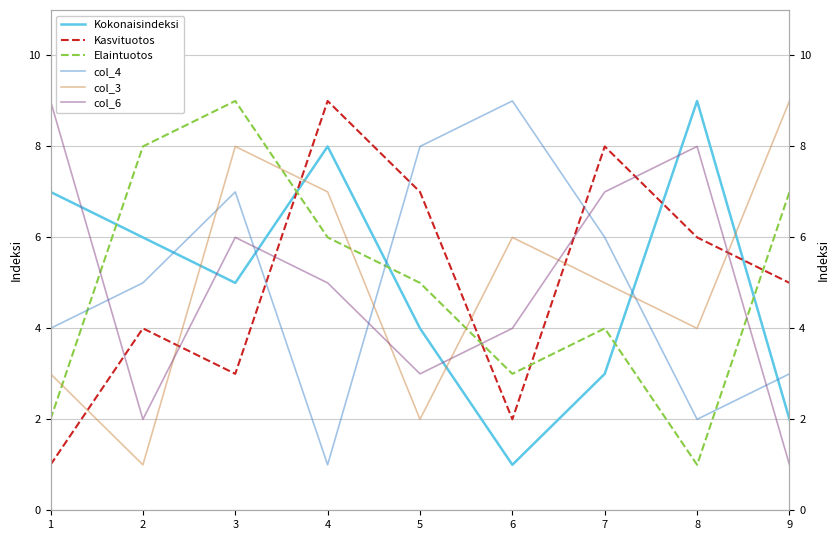

Rank the series by their maximum value, from highest to lowest.

Kokonaisindeksi, Kasvituotos, Elaintuotos, col_4, col_3, col_6